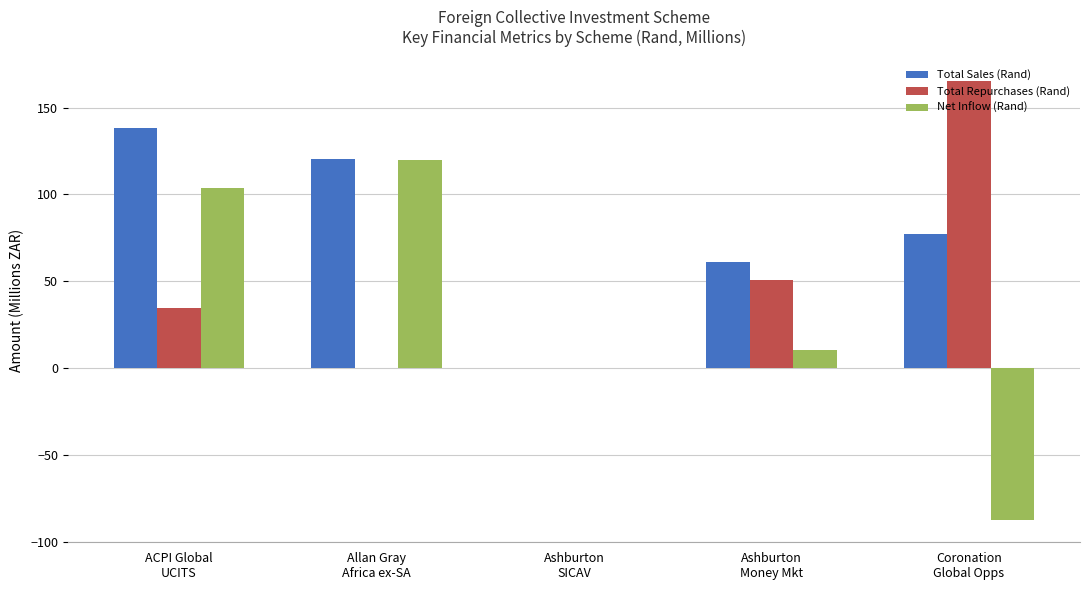

What are all the series names shown in the legend?

Total Sales (Rand), Total Repurchases (Rand), Net Inflow (Rand)